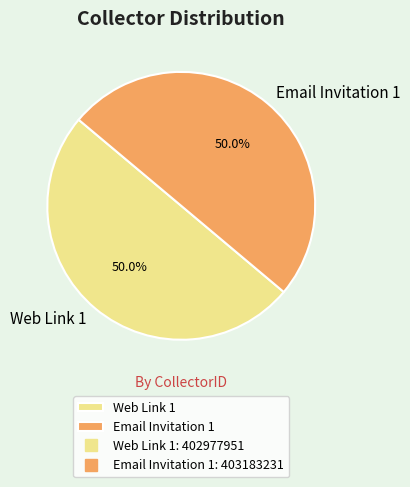

What percentage is NOT represented by Web Link 1?

50.0%